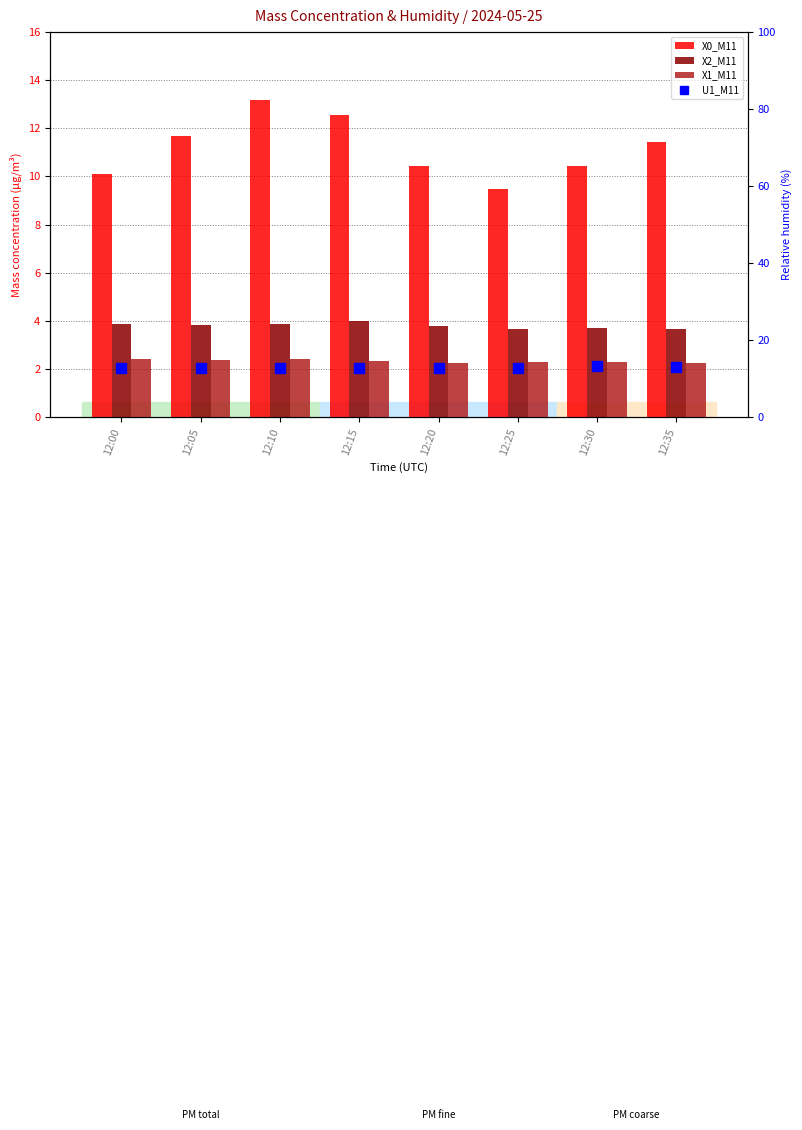

Reading right to left, list all the values displayed in this chart.

X0_M11: 11.4	10.4	9.5	10.4	12.6	13.2	11.7	10.1
X2_M11: 3.6	3.7	3.6	3.8	4.0	3.9	3.8	3.9
X1_M11: 2.2	2.3	2.3	2.3	2.3	2.4	2.4	2.4
U1_M11: 13.1	13.2	12.8	12.8	12.8	12.7	12.8	12.8